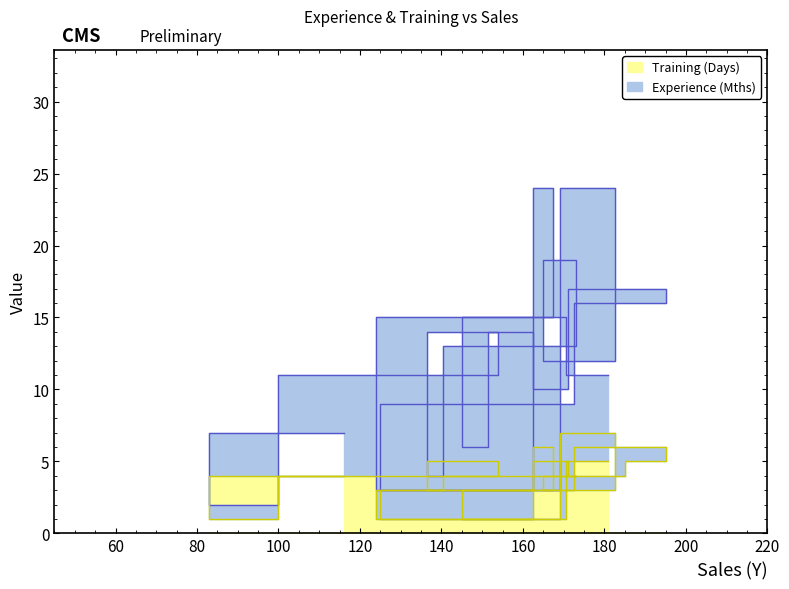

What is the smallest value displayed?

1